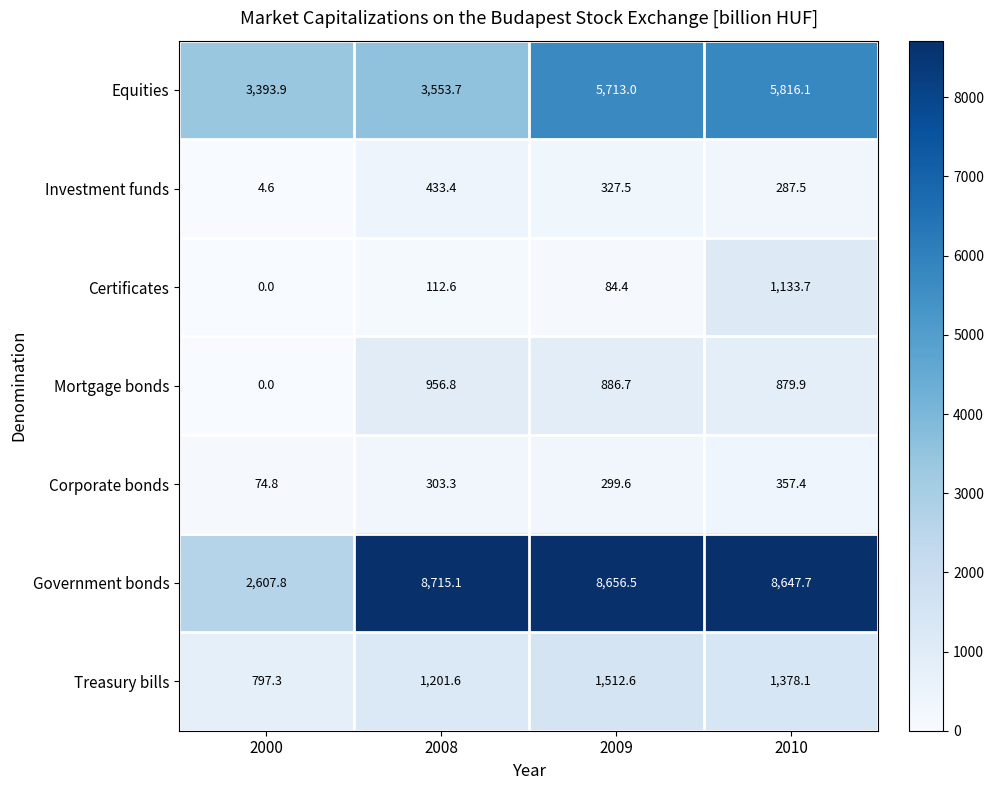

At which category is the sum across all series the highest?

2010